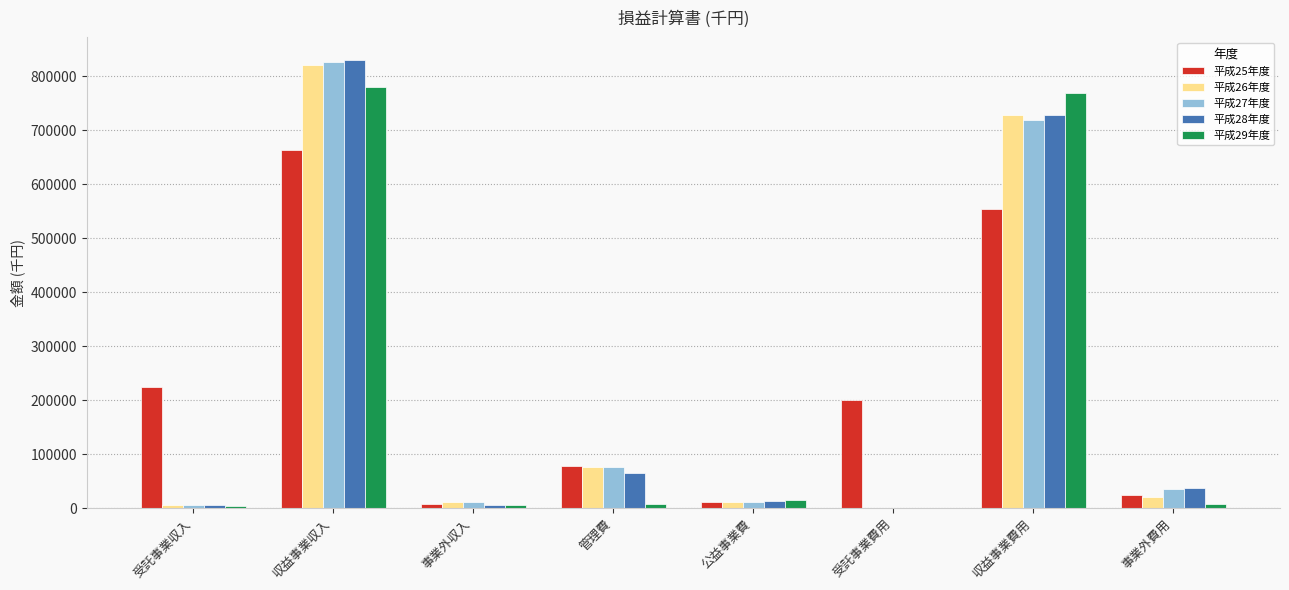

Where is 平成28年度 nearest to the value 415233?

収益事業費用